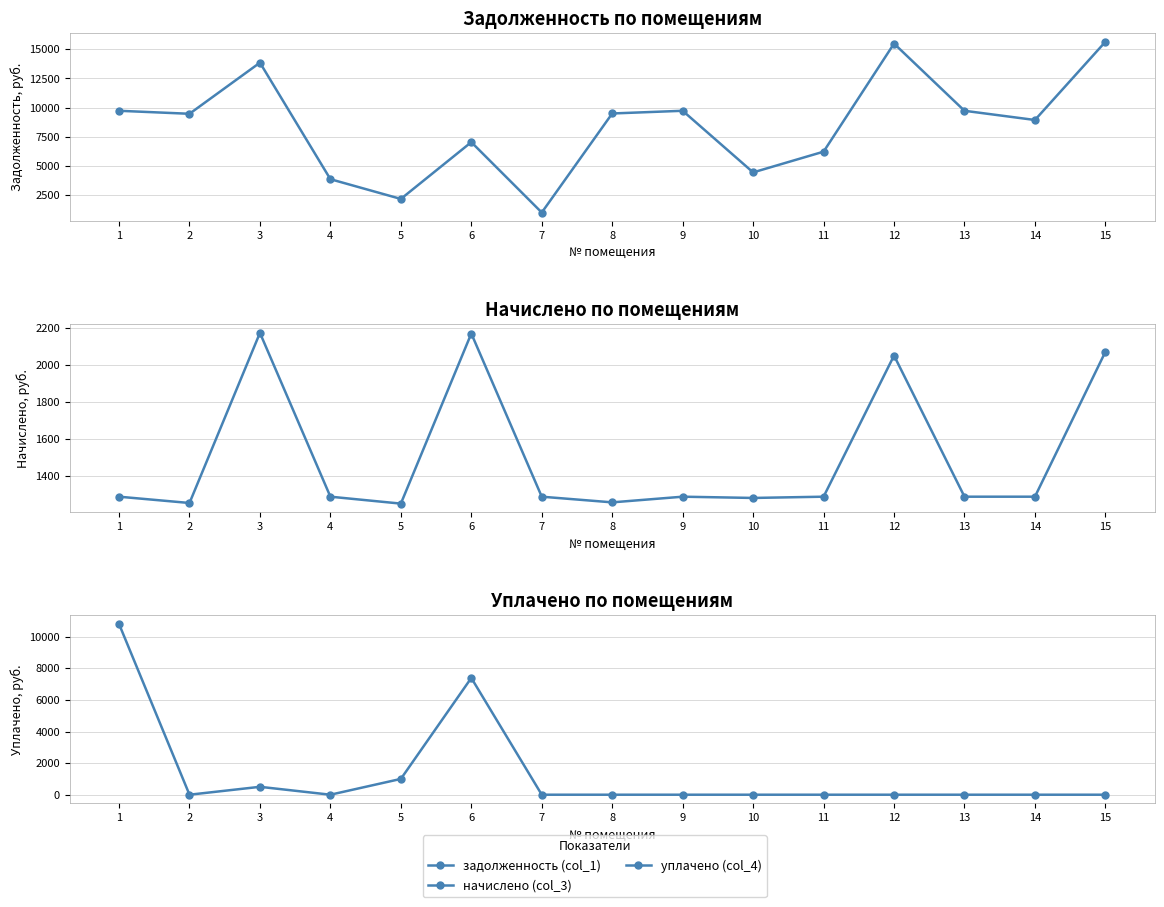

Reading left to right, extract all data points from this chart.

задолженность (col_1): 1=9732.7	2=9475.9	3=13851.5	4=3875.9	5=2185.9	6=7047.5	7=1023.3	8=9501.6	9=9732.7	10=4458.4	11=6232.7	12=15485.0	13=9732.7	14=8944.4	15=15639.1
начислено (col_3): 1=1289.3	2=1255.3	3=2173.9	4=1289.3	5=1252.0	6=2170.5	7=1289.3	8=1258.7	9=1289.3	10=1282.6	11=1289.3	12=2051.4	13=1289.3	14=1289.3	15=2071.8
уплачено (col_4): 1=10807.2	2=0.0	3=500.0	4=0.0	5=1000.0	6=7392.0	7=0.0	8=0.0	9=0.0	10=0.0	11=0.0	12=0.0	13=0.0	14=0.0	15=0.0